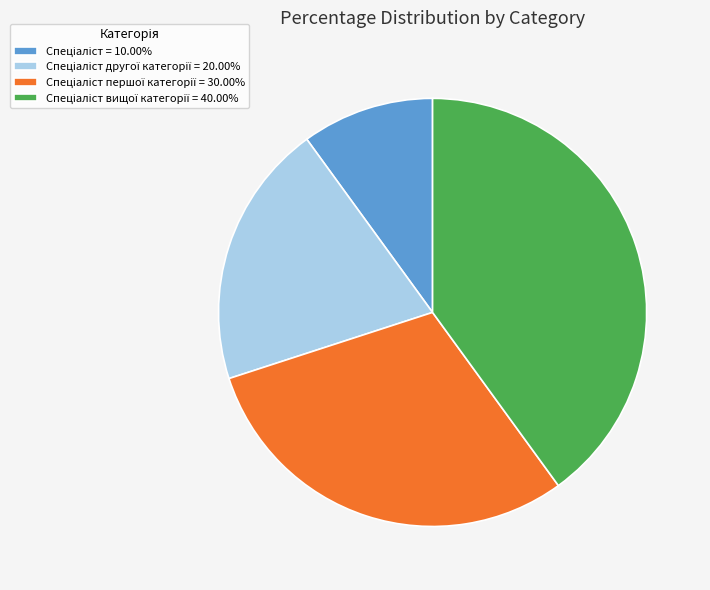

Is there a majority slice in this chart?

No